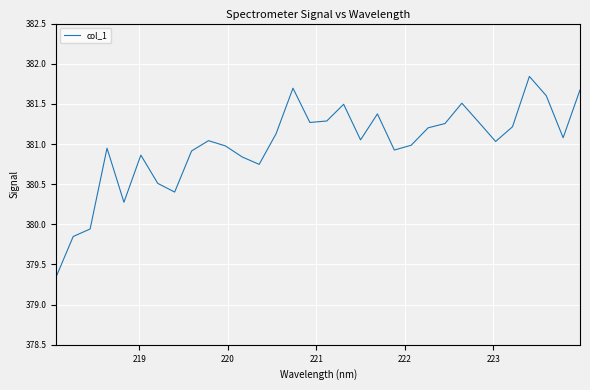

What is the difference between the maximum and minimum values?

2.5